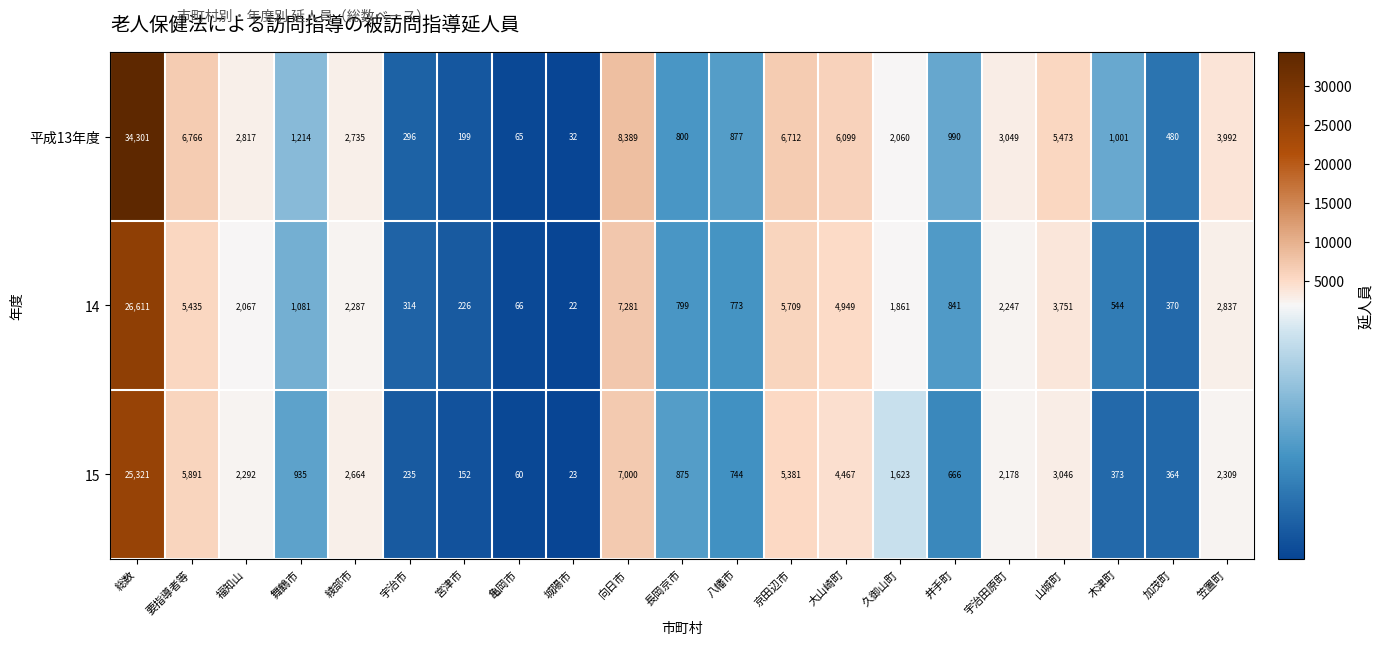

What is the sum of all 14 values?

70071